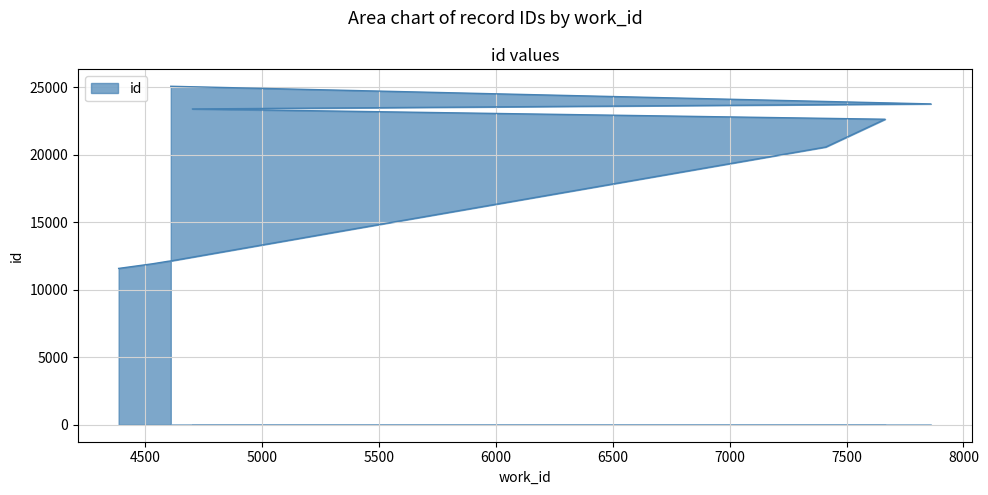

How many values are below 20571?

5